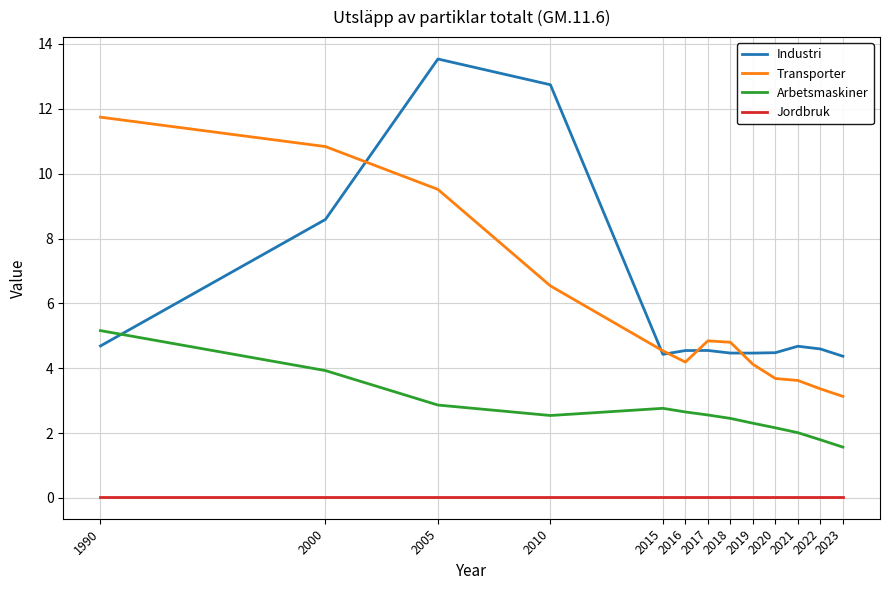

Is it true that Industri equals 2.9 at 2018?

False